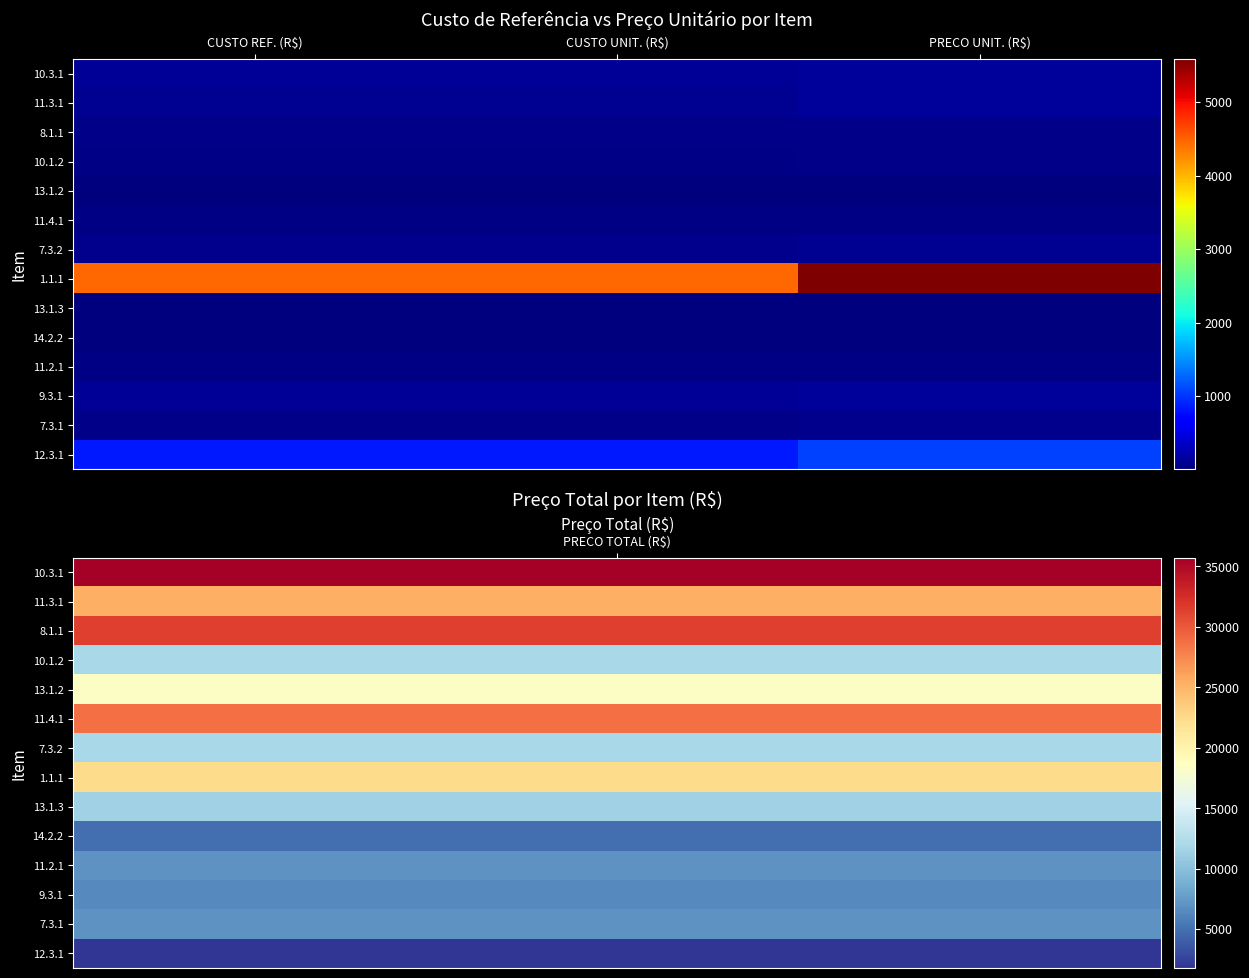

Which series has the largest total across all categories?

1.1.1